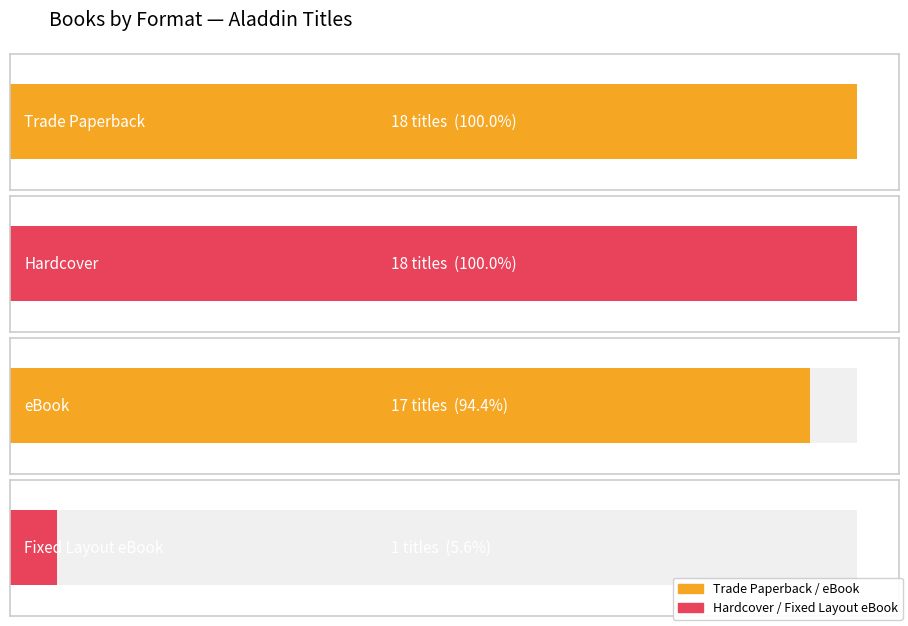

What is the smallest value displayed?

1